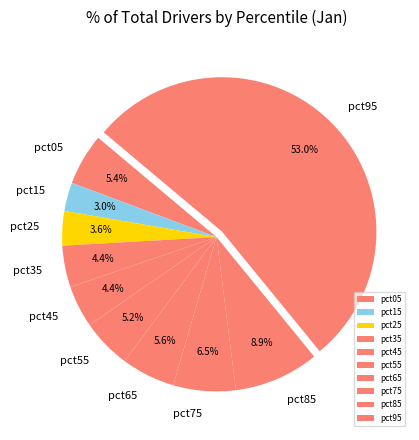

How many slices are in this pie chart?

10